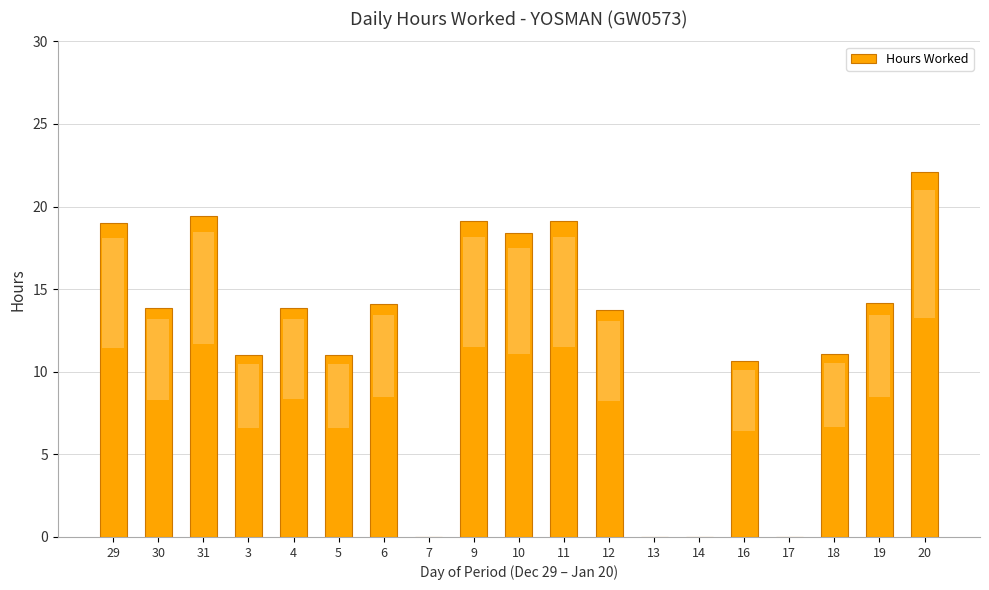

Where does the data first go above 13?

29